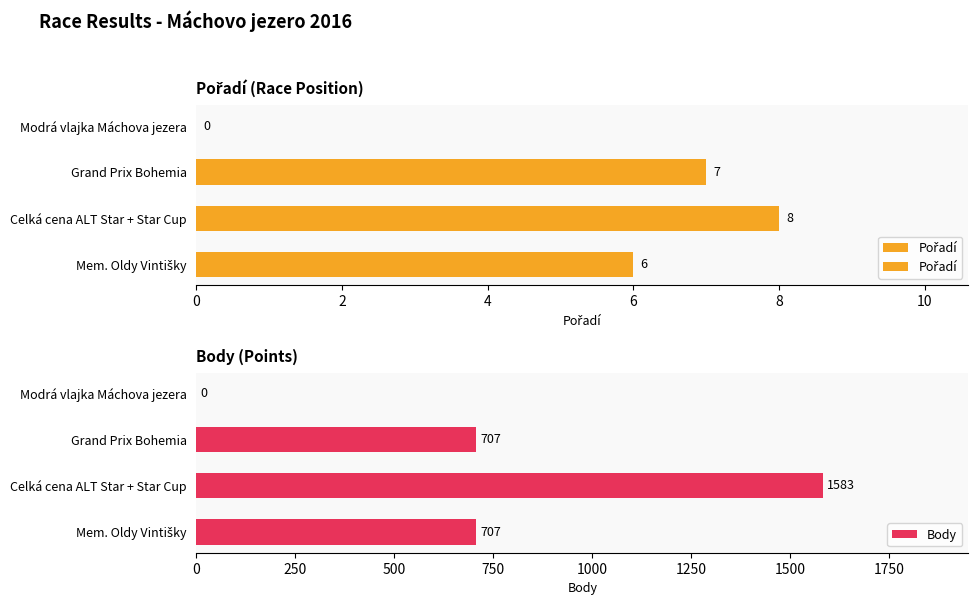

What is the highest value of the Body series?

1583